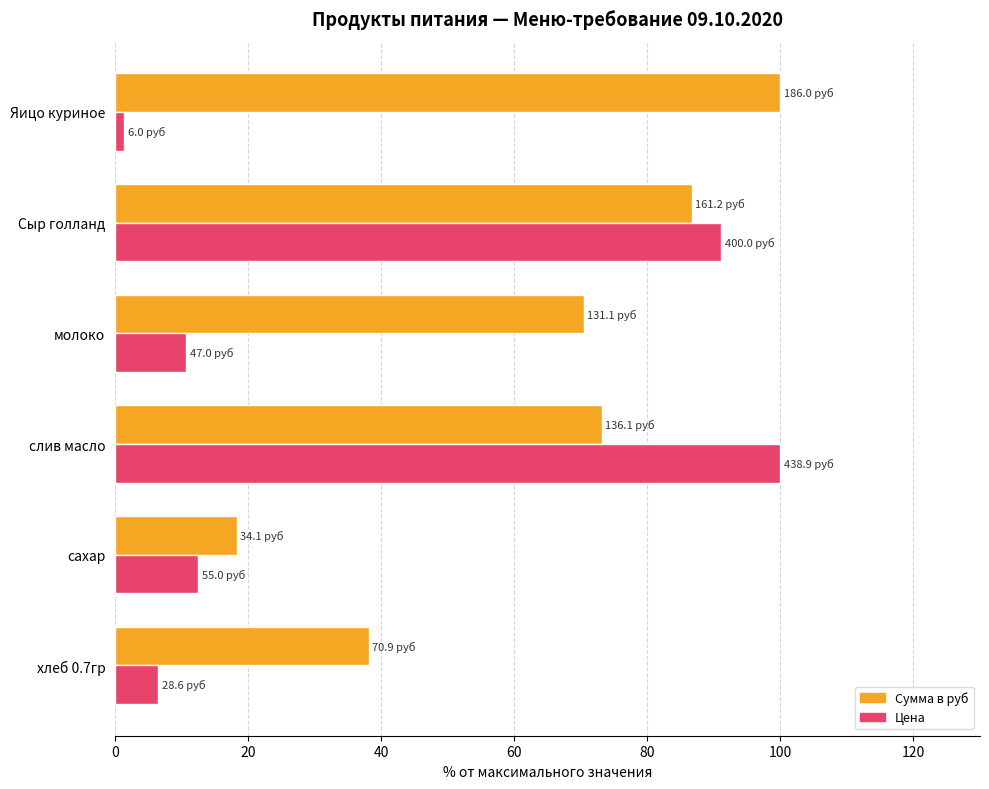

What is the maximum value shown in the chart?

100.0